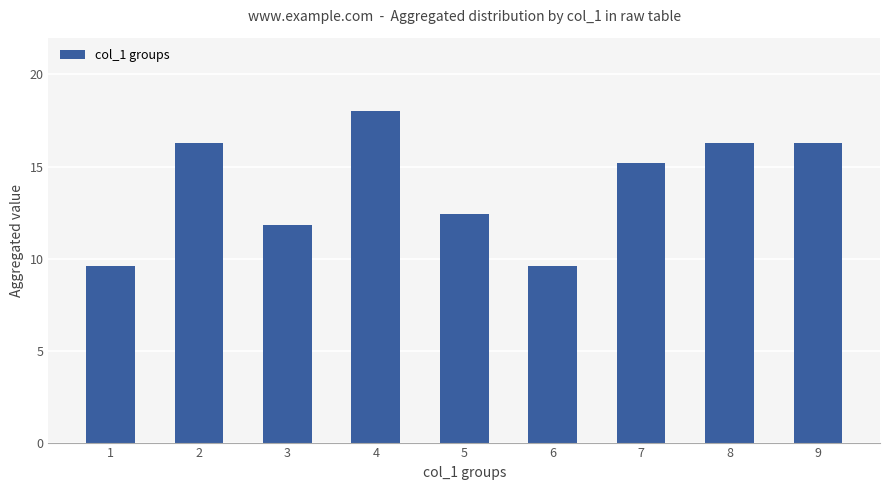

Reading right to left, transcribe all the data shown in this chart.

16.3	16.3	15.2	9.6	12.4	18.0	11.8	16.3	9.6